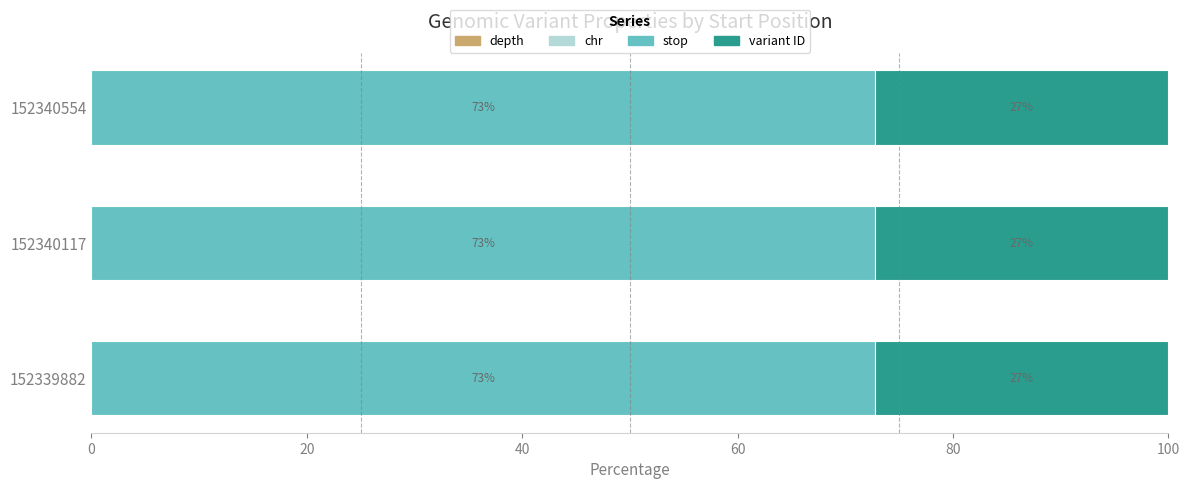

What is the total value across all series at 152339882?

100.0